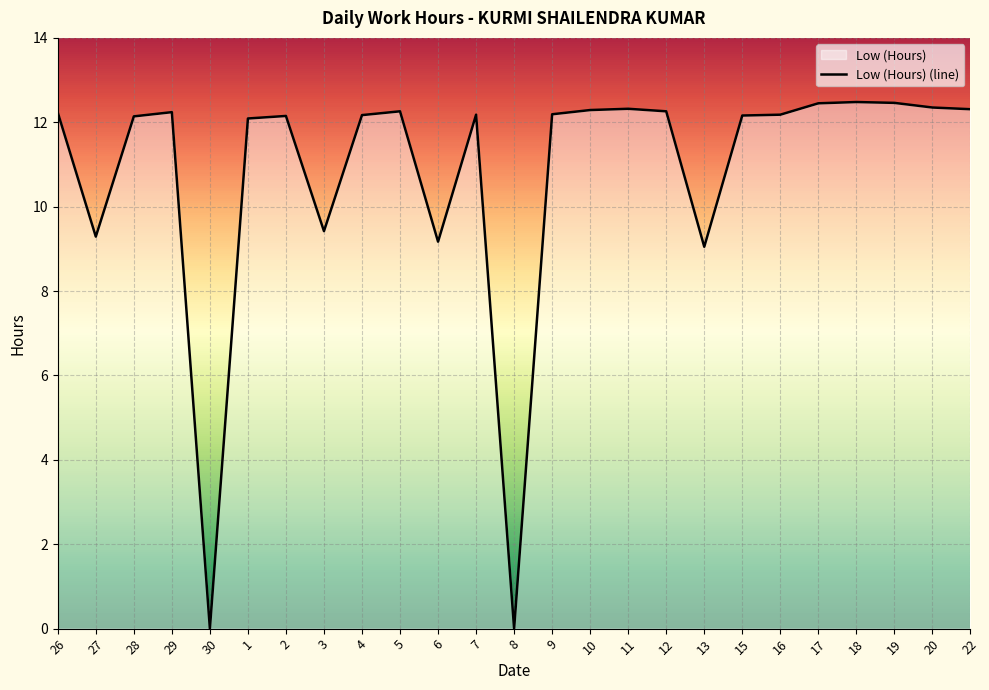

How many series are shown in this chart?

1